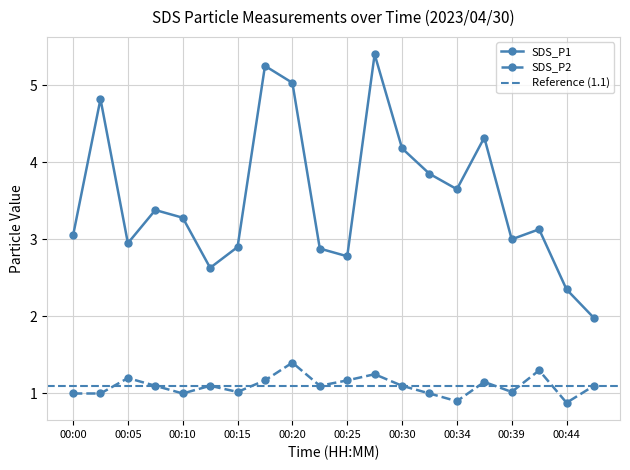

List the series in order of their peak value, lowest first.

SDS_P2, SDS_P1